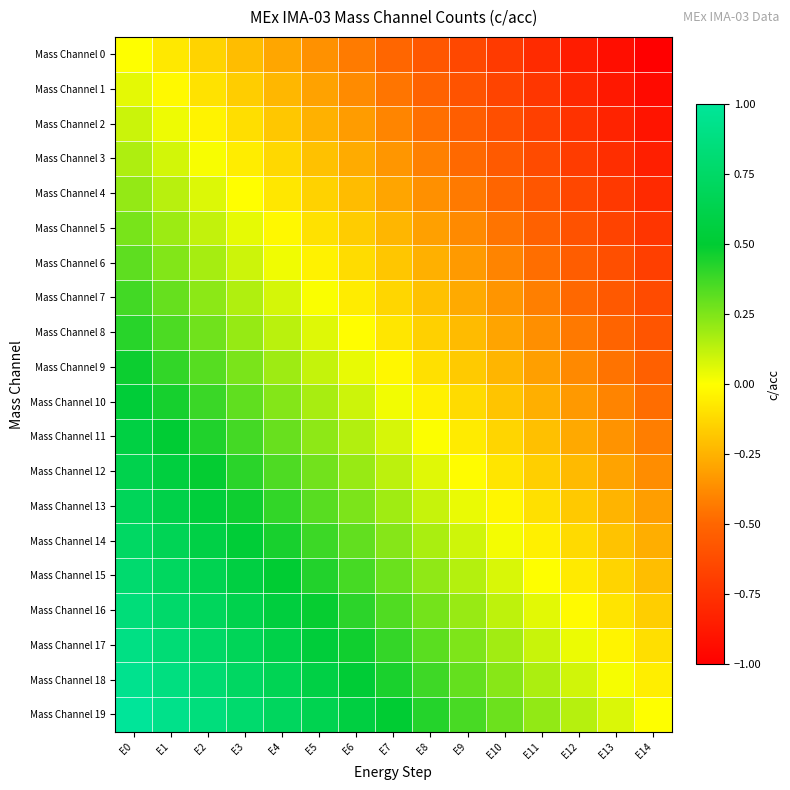

Reading left to right, list all the values displayed in this chart.

Mass Channel 0: E0=0.0	E1=-0.1	E2=-0.1	E3=-0.2	E4=-0.3	E5=-0.4	E6=-0.4	E7=-0.5	E8=-0.6	E9=-0.6	E10=-0.7	E11=-0.8	E12=-0.9	E13=-0.9	E14=-1.0
Mass Channel 1: E0=0.1	E1=-0.0	E2=-0.1	E3=-0.2	E4=-0.2	E5=-0.3	E6=-0.4	E7=-0.4	E8=-0.5	E9=-0.6	E10=-0.7	E11=-0.7	E12=-0.8	E13=-0.9	E14=-0.9
Mass Channel 2: E0=0.1	E1=0.0	E2=-0.0	E3=-0.1	E4=-0.2	E5=-0.3	E6=-0.3	E7=-0.4	E8=-0.5	E9=-0.5	E10=-0.6	E11=-0.7	E12=-0.8	E13=-0.8	E14=-0.9
Mass Channel 3: E0=0.2	E1=0.1	E2=0.0	E3=-0.1	E4=-0.1	E5=-0.2	E6=-0.3	E7=-0.3	E8=-0.4	E9=-0.5	E10=-0.6	E11=-0.6	E12=-0.7	E13=-0.8	E14=-0.8
Mass Channel 4: E0=0.2	E1=0.1	E2=0.1	E3=-0.0	E4=-0.1	E5=-0.1	E6=-0.2	E7=-0.3	E8=-0.4	E9=-0.4	E10=-0.5	E11=-0.6	E12=-0.6	E13=-0.7	E14=-0.8
Mass Channel 5: E0=0.3	E1=0.2	E2=0.1	E3=0.0	E4=-0.0	E5=-0.1	E6=-0.2	E7=-0.2	E8=-0.3	E9=-0.4	E10=-0.5	E11=-0.5	E12=-0.6	E13=-0.7	E14=-0.7
Mass Channel 6: E0=0.3	E1=0.2	E2=0.2	E3=0.1	E4=0.0	E5=-0.0	E6=-0.1	E7=-0.2	E8=-0.3	E9=-0.3	E10=-0.4	E11=-0.5	E12=-0.5	E13=-0.6	E14=-0.7
Mass Channel 7: E0=0.4	E1=0.3	E2=0.2	E3=0.2	E4=0.1	E5=0.0	E6=-0.1	E7=-0.1	E8=-0.2	E9=-0.3	E10=-0.3	E11=-0.4	E12=-0.5	E13=-0.6	E14=-0.6
Mass Channel 8: E0=0.4	E1=0.3	E2=0.3	E3=0.2	E4=0.1	E5=0.1	E6=-0.0	E7=-0.1	E8=-0.2	E9=-0.2	E10=-0.3	E11=-0.4	E12=-0.4	E13=-0.5	E14=-0.6
Mass Channel 9: E0=0.5	E1=0.4	E2=0.3	E3=0.3	E4=0.2	E5=0.1	E6=0.0	E7=-0.0	E8=-0.1	E9=-0.2	E10=-0.2	E11=-0.3	E12=-0.4	E13=-0.5	E14=-0.5
Mass Channel 10: E0=0.5	E1=0.5	E2=0.4	E3=0.3	E4=0.2	E5=0.2	E6=0.1	E7=0.0	E8=-0.0	E9=-0.1	E10=-0.2	E11=-0.3	E12=-0.3	E13=-0.4	E14=-0.5
Mass Channel 11: E0=0.6	E1=0.5	E2=0.4	E3=0.4	E4=0.3	E5=0.2	E6=0.2	E7=0.1	E8=0.0	E9=-0.1	E10=-0.1	E11=-0.2	E12=-0.3	E13=-0.3	E14=-0.4
Mass Channel 12: E0=0.6	E1=0.6	E2=0.5	E3=0.4	E4=0.3	E5=0.3	E6=0.2	E7=0.1	E8=0.1	E9=-0.0	E10=-0.1	E11=-0.2	E12=-0.2	E13=-0.3	E14=-0.4
Mass Channel 13: E0=0.7	E1=0.6	E2=0.5	E3=0.5	E4=0.4	E5=0.3	E6=0.3	E7=0.2	E8=0.1	E9=0.0	E10=-0.0	E11=-0.1	E12=-0.2	E13=-0.2	E14=-0.3
Mass Channel 14: E0=0.7	E1=0.7	E2=0.6	E3=0.5	E4=0.5	E5=0.4	E6=0.3	E7=0.2	E8=0.2	E9=0.1	E10=0.0	E11=-0.0	E12=-0.1	E13=-0.2	E14=-0.3
Mass Channel 15: E0=0.8	E1=0.7	E2=0.6	E3=0.6	E4=0.5	E5=0.4	E6=0.4	E7=0.3	E8=0.2	E9=0.1	E10=0.1	E11=0.0	E12=-0.1	E13=-0.1	E14=-0.2
Mass Channel 16: E0=0.8	E1=0.8	E2=0.7	E3=0.6	E4=0.6	E5=0.5	E6=0.4	E7=0.3	E8=0.3	E9=0.2	E10=0.1	E11=0.1	E12=-0.0	E13=-0.1	E14=-0.2
Mass Channel 17: E0=0.9	E1=0.8	E2=0.8	E3=0.7	E4=0.6	E5=0.5	E6=0.5	E7=0.4	E8=0.3	E9=0.3	E10=0.2	E11=0.1	E12=0.0	E13=-0.0	E14=-0.1
Mass Channel 18: E0=0.9	E1=0.9	E2=0.8	E3=0.7	E4=0.7	E5=0.6	E6=0.5	E7=0.4	E8=0.4	E9=0.3	E10=0.2	E11=0.2	E12=0.1	E13=0.0	E14=-0.1
Mass Channel 19: E0=1.0	E1=0.9	E2=0.9	E3=0.8	E4=0.7	E5=0.6	E6=0.6	E7=0.5	E8=0.4	E9=0.4	E10=0.3	E11=0.2	E12=0.1	E13=0.1	E14=0.0